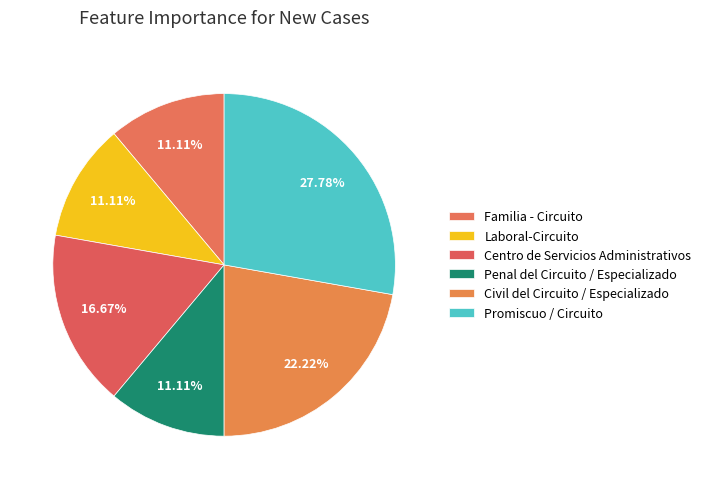

Is there a majority slice in this chart?

No